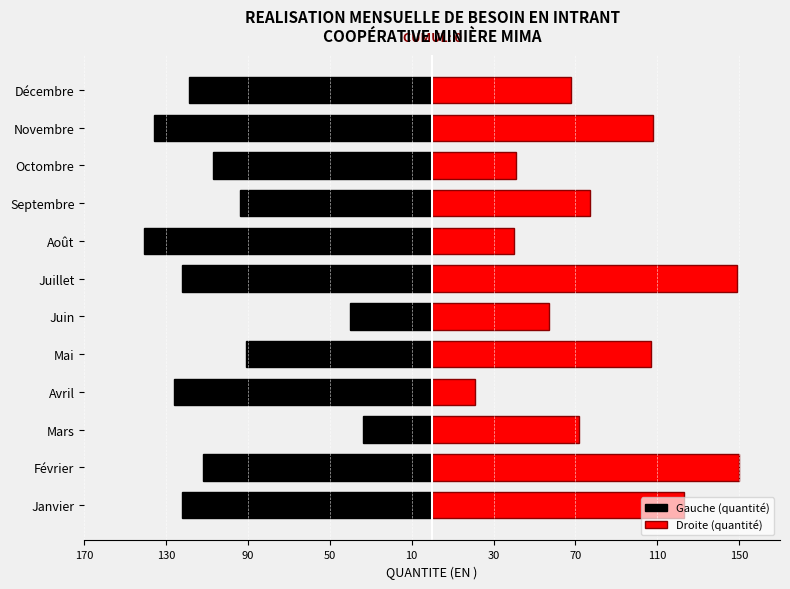

What is the value of the Gauche (quantité) bar at the 2nd from the left?

-112